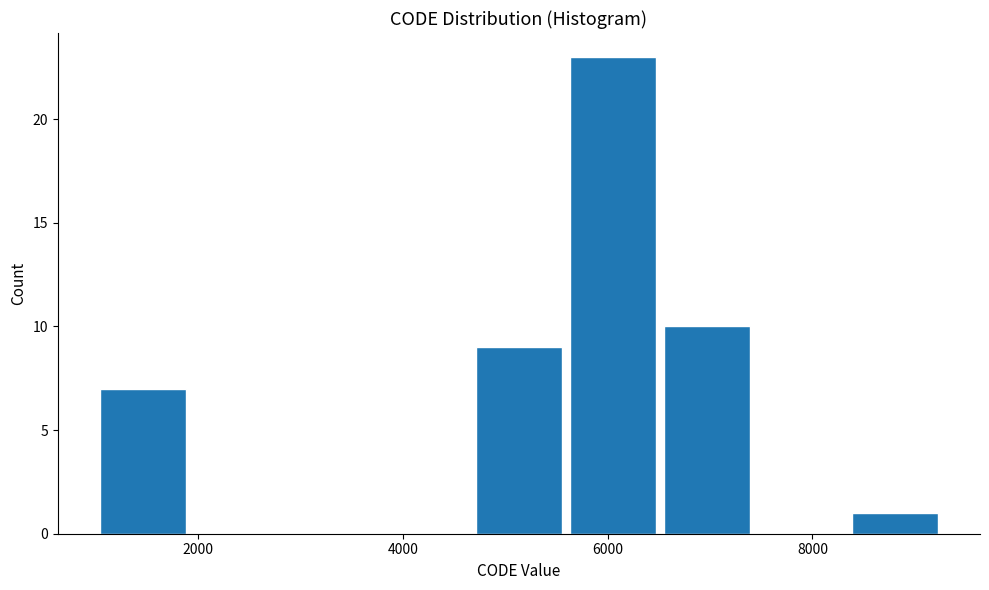

Reading left to right, transcribe this chart: for each bar, give the range it covers on the x-axis and its height. Neither the bar edges nor the heights are printed on the chart, so give them approximately, as read against the axes.

1000 to 2000: 7
2000 to 2800: 0
2800 to 3800: 0
3800 to 4800: 0
4800 to 5600: 9
5600 to 6600: 23
6600 to 7400: 10
7400 to 8400: 0
8400 to 9400: 1